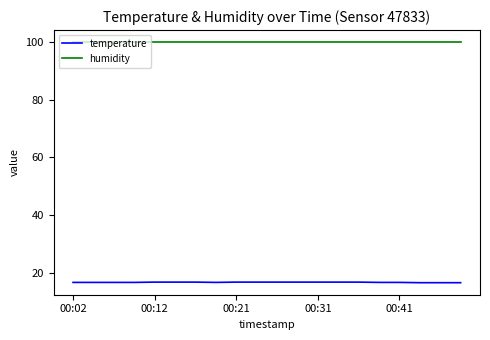

True or false: humidity and temperature cross at least once.

False